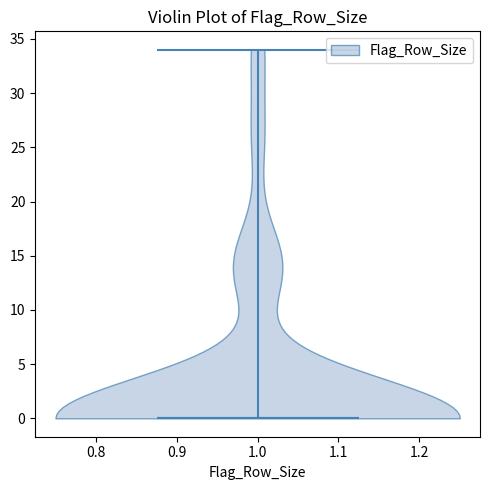

Read this violin plot against the y-axis: where its median line is, and the lowest and highest points the violin reaches. The values are not printed on the chart, so give them approximately, as read against the axis.

median line 0, lowest point 0, highest point 34